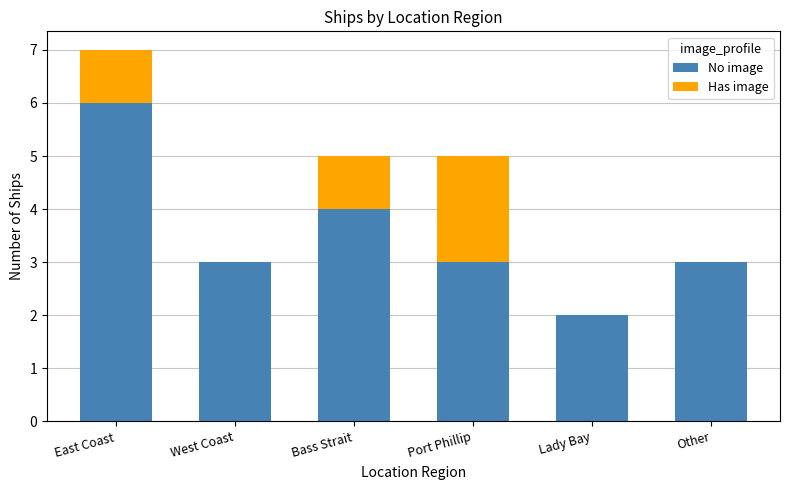

What value does the No image series have at West Coast?

3